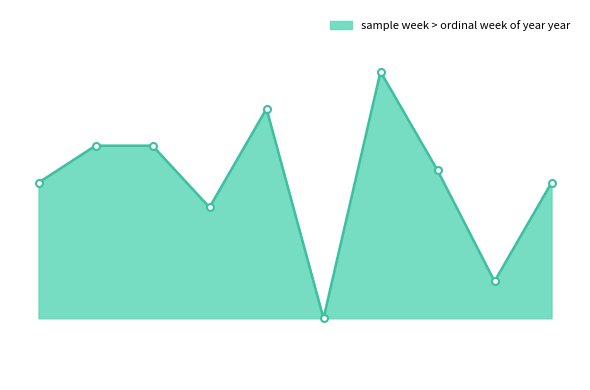

What is the average value?

2000